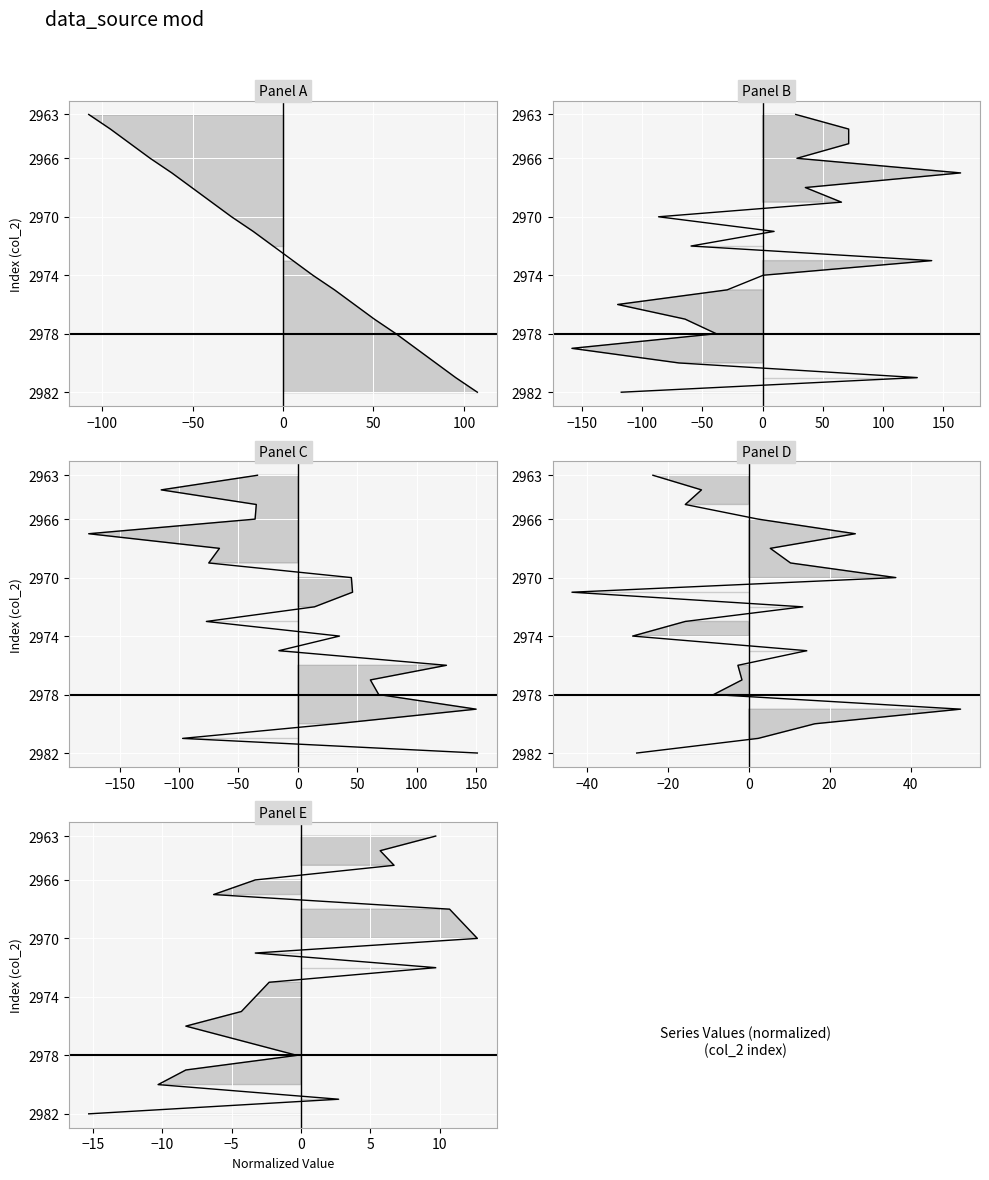

The col_5_line series shows 0 at −150. True or false?

True